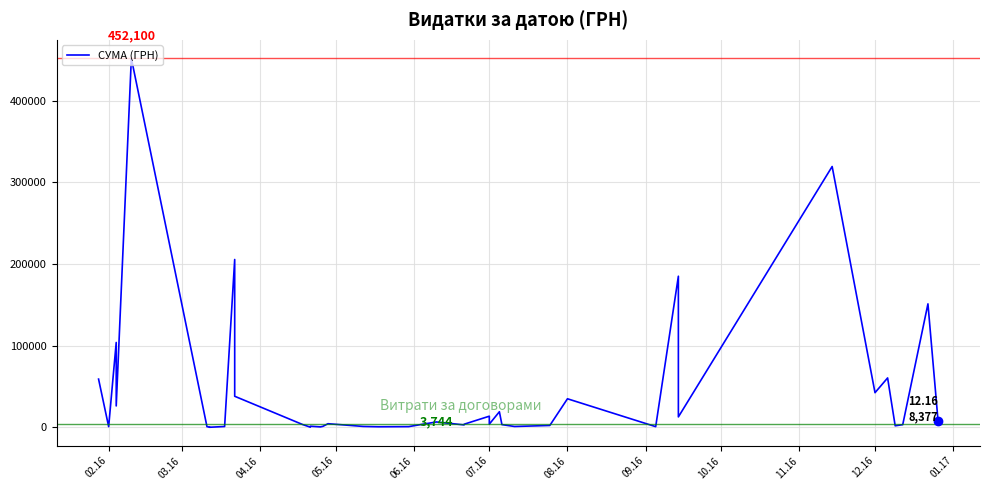

True or false: the data has more than 1 interior local peaks.

True